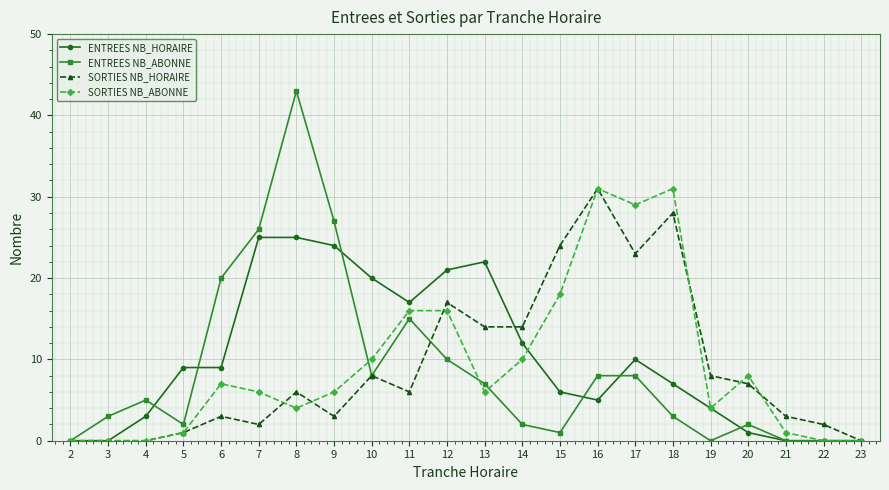

Which series has the largest total across all categories?

ENTREES NB_HORAIRE